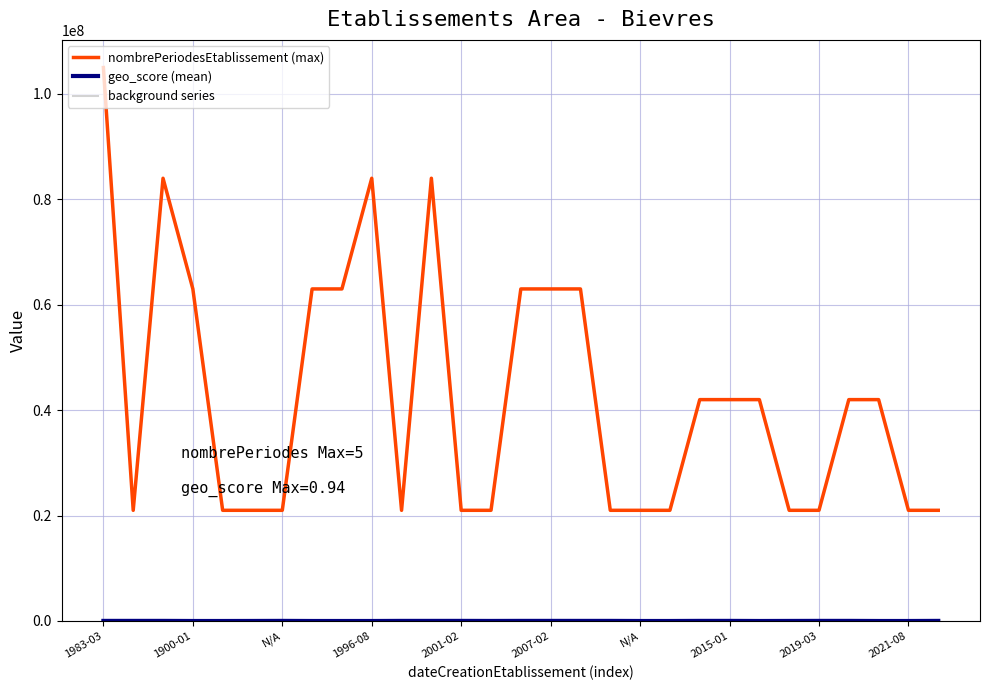

Which has a higher value, 2021-08 or 22?

2021-08